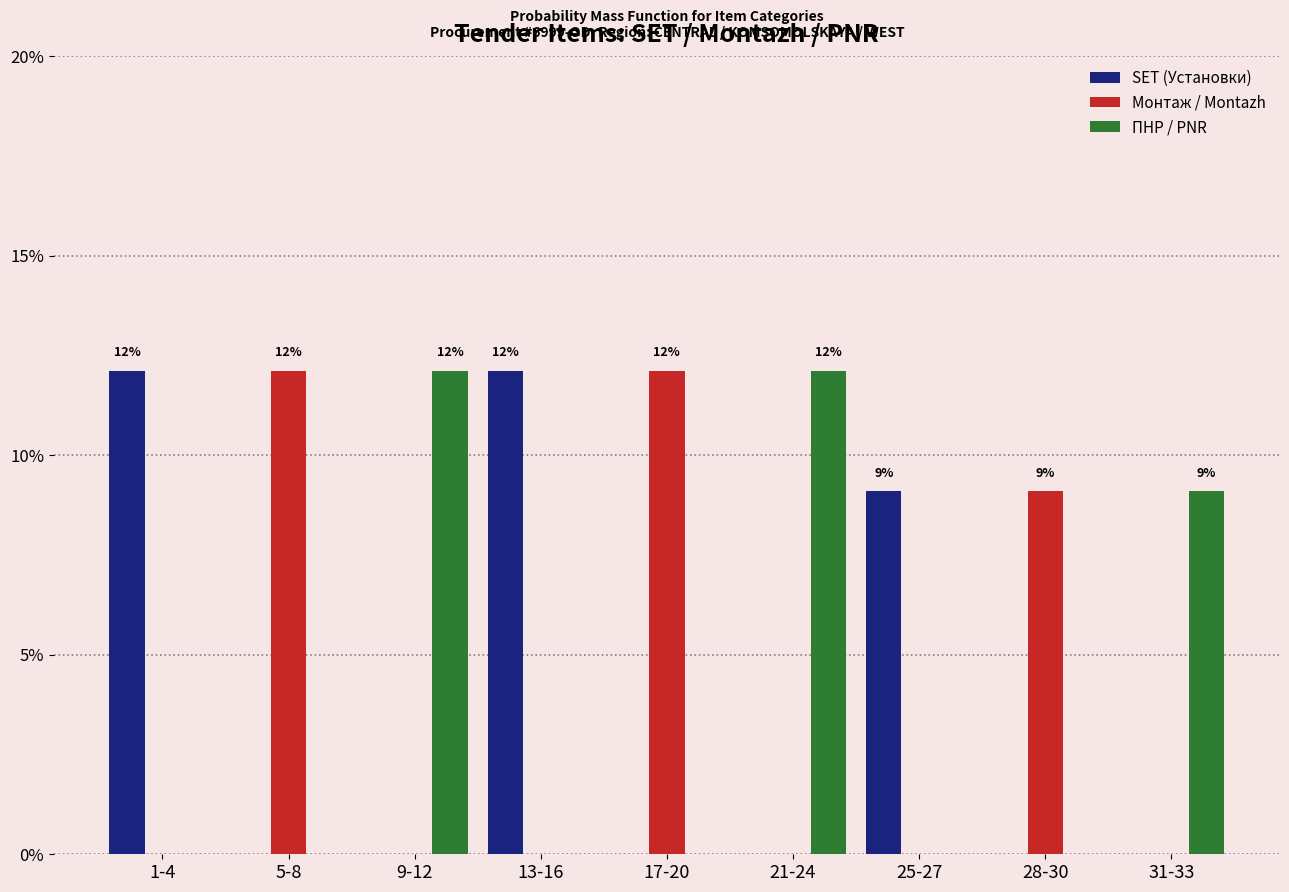

Reading right to left, what are all the values shown in this chart?

SET (Установки): 31-33=0.0	28-30=0.0	25-27=9.1	21-24=0.0	17-20=0.0	13-16=12.1	9-12=0.0	5-8=0.0	1-4=12.1
Монтаж / Montazh: 31-33=0.0	28-30=9.1	25-27=0.0	21-24=0.0	17-20=12.1	13-16=0.0	9-12=0.0	5-8=12.1	1-4=0.0
ПНР / PNR: 31-33=9.1	28-30=0.0	25-27=0.0	21-24=12.1	17-20=0.0	13-16=0.0	9-12=12.1	5-8=0.0	1-4=0.0